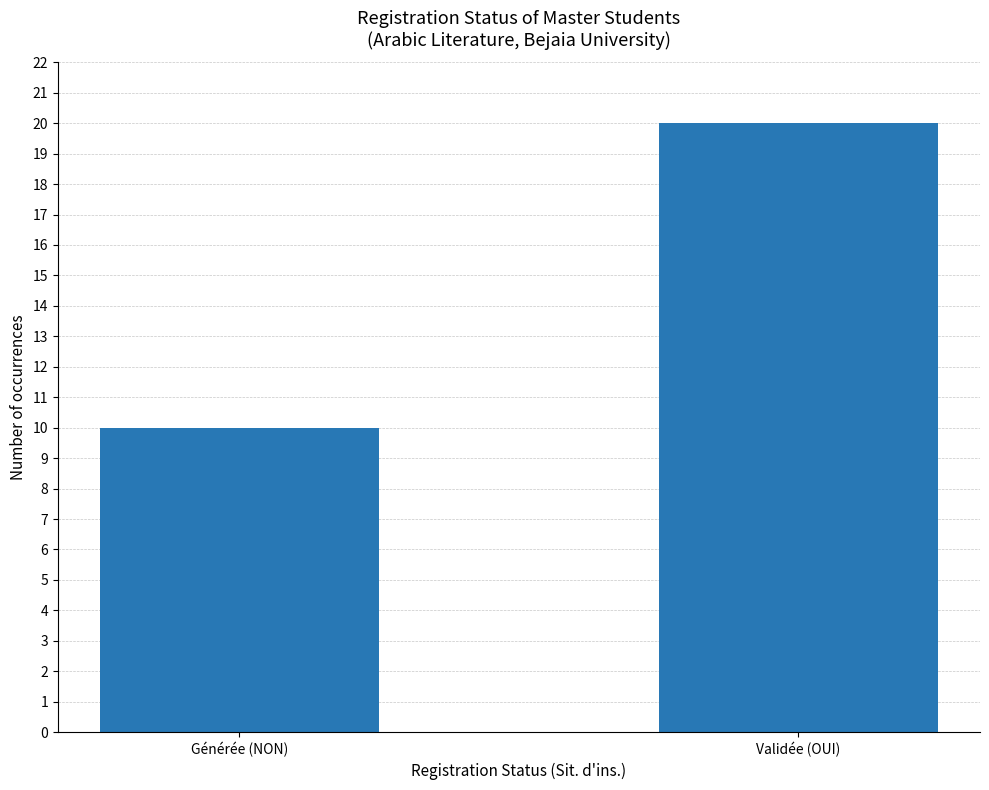

What is the sum of the values at Validée (OUI) and Générée (NON)?

30